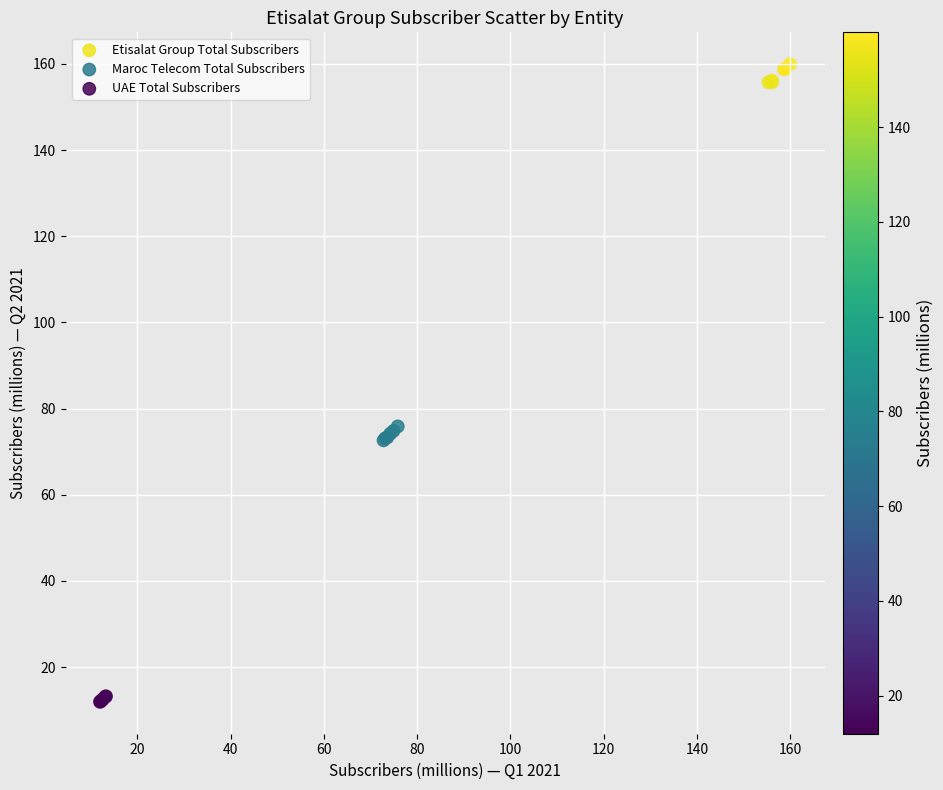

Which series contains the lowest Y value?

UAE Total Subscribers